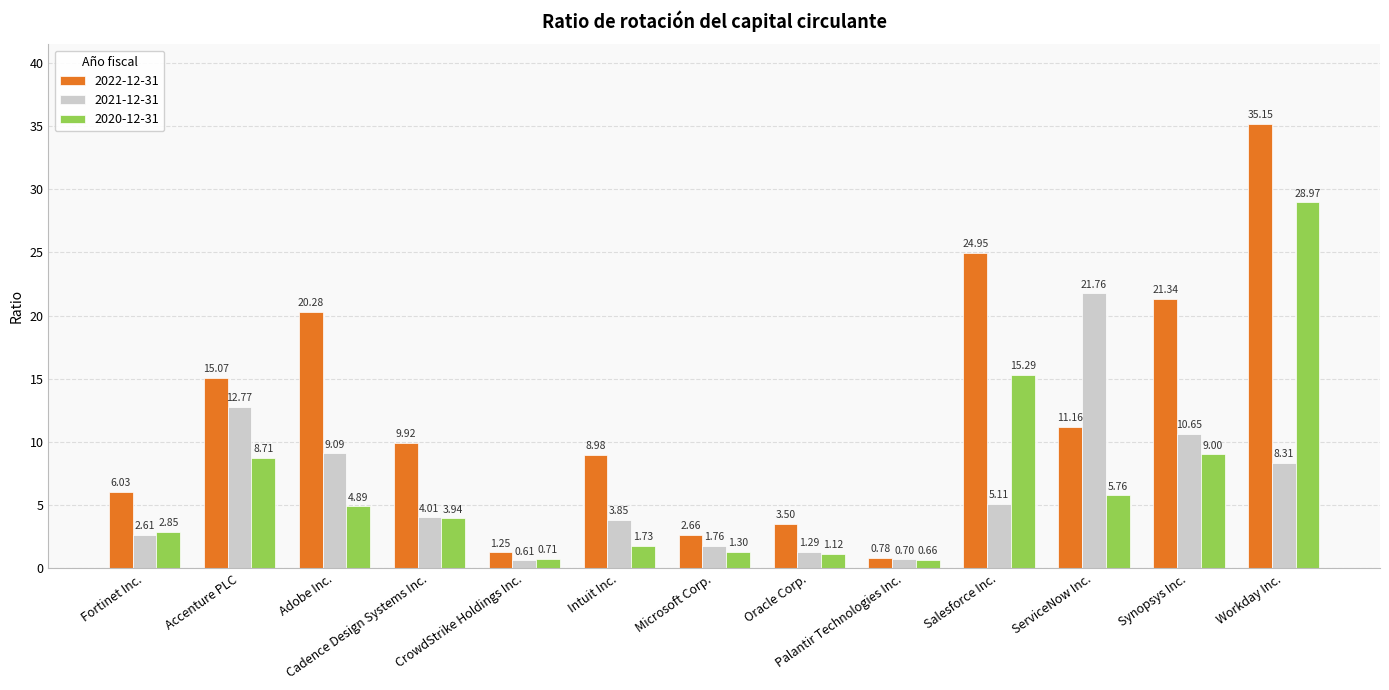

Which label corresponds to the largest value in the chart?

Workday Inc.